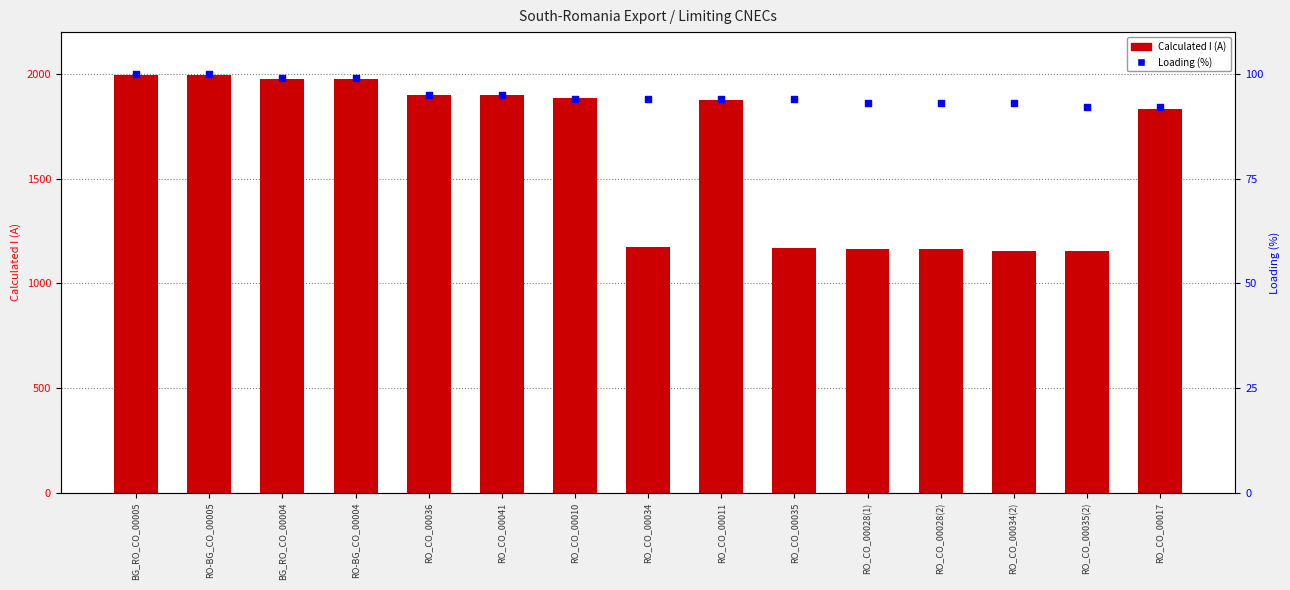

Which series has the largest Y range (max minus min)?

Calculated I (A)